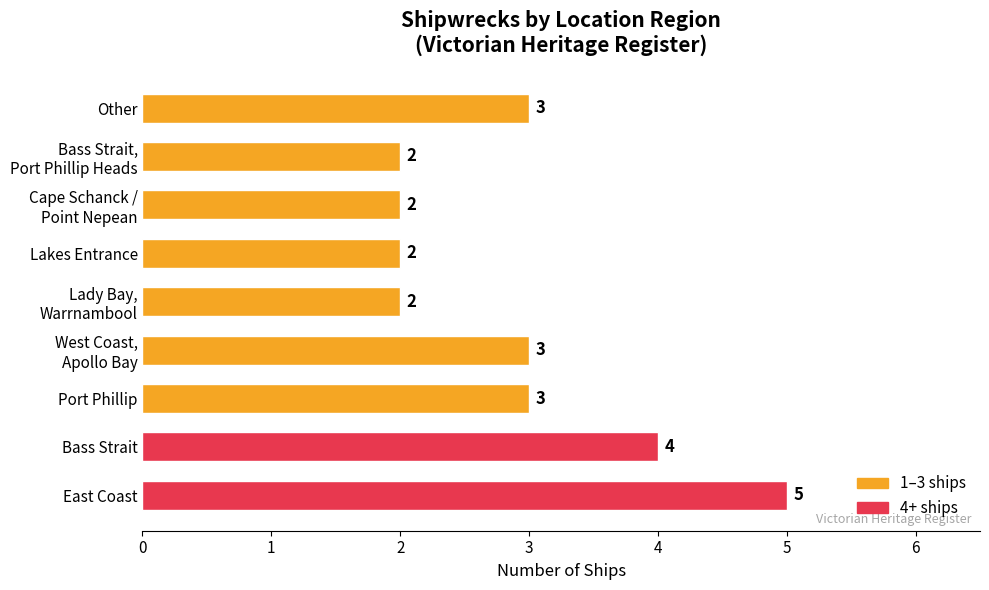

Approximately how many times larger is the value at Other compared to Port Phillip?

1.0